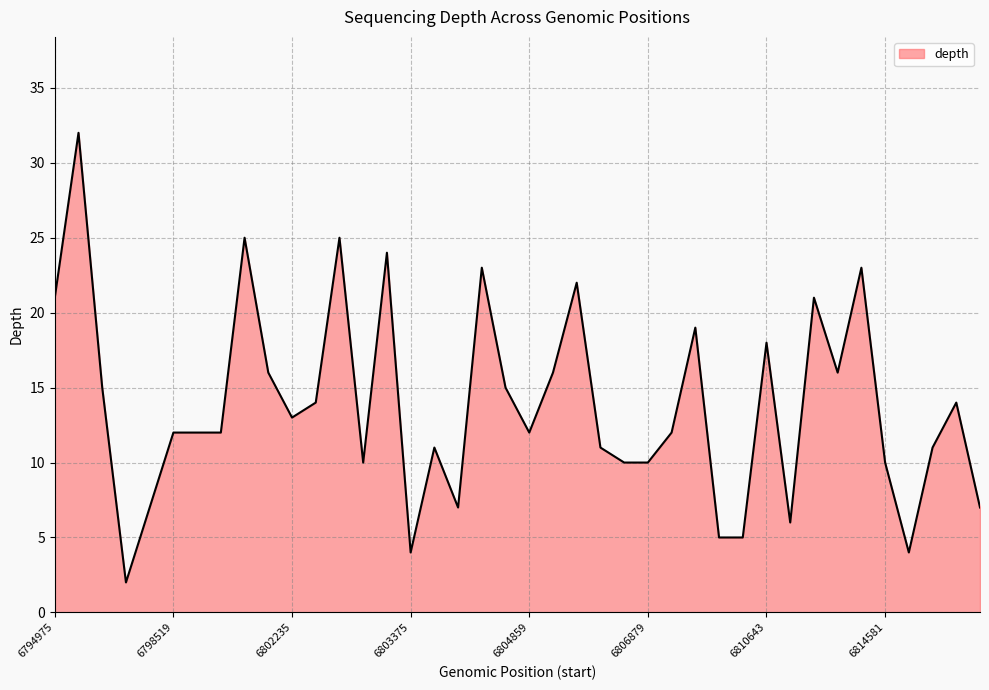

What is the greatest value displayed?

32